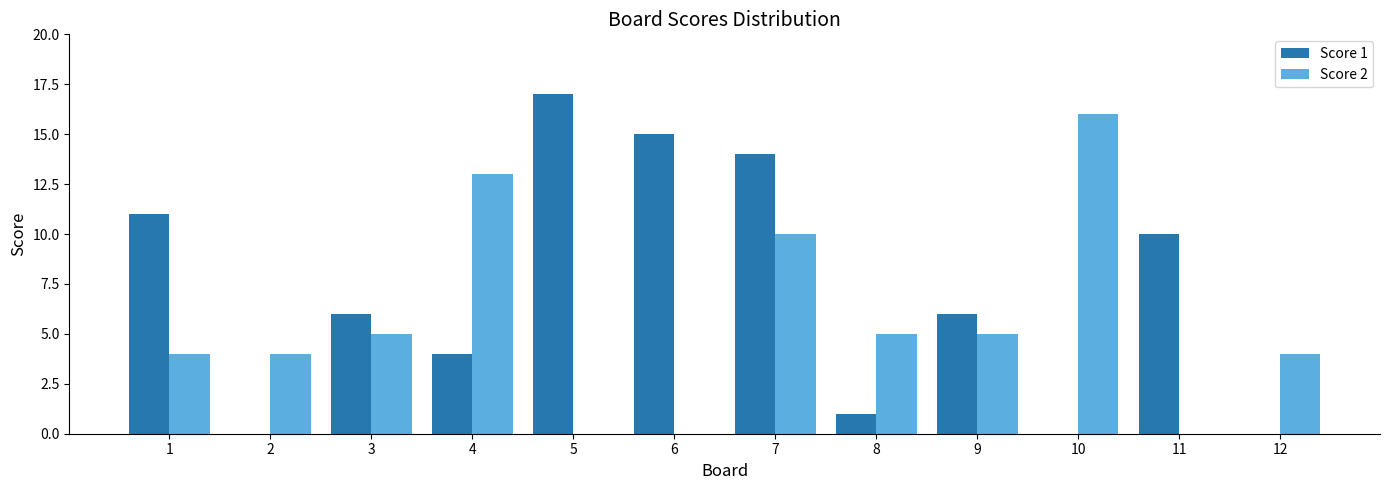

Which series changed the most between 1 and 8?

Score 1